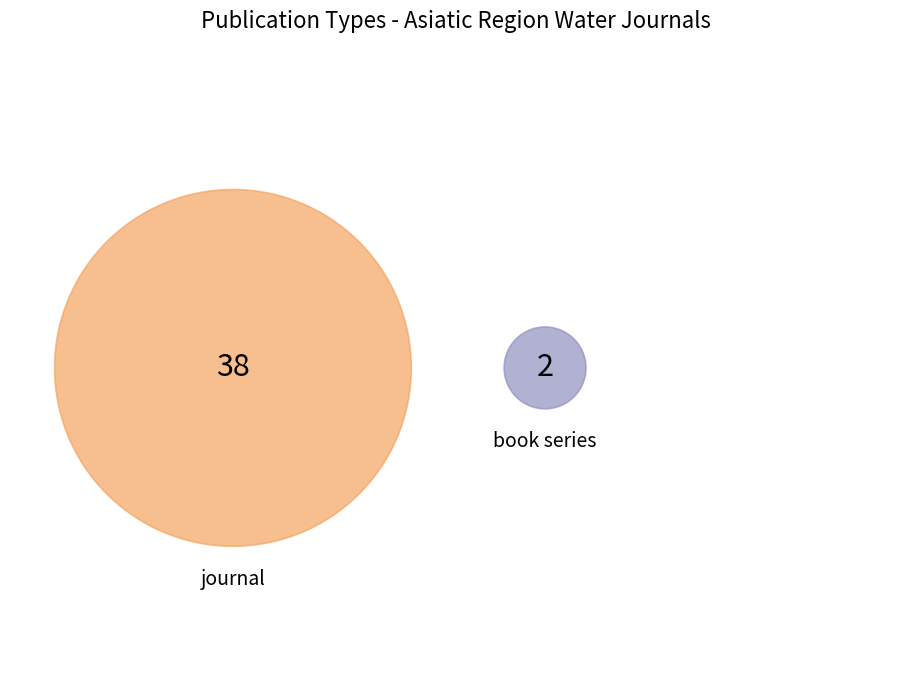

What is the change in value from journal to book series?

-36